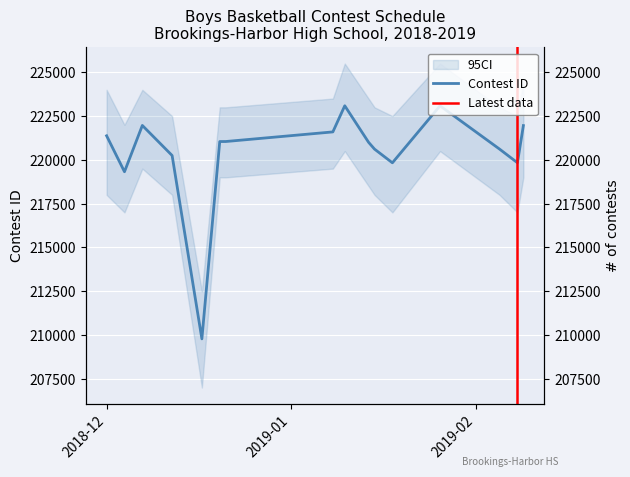

What is the difference between the values at 12/17/18 and 1/10/19?

13309